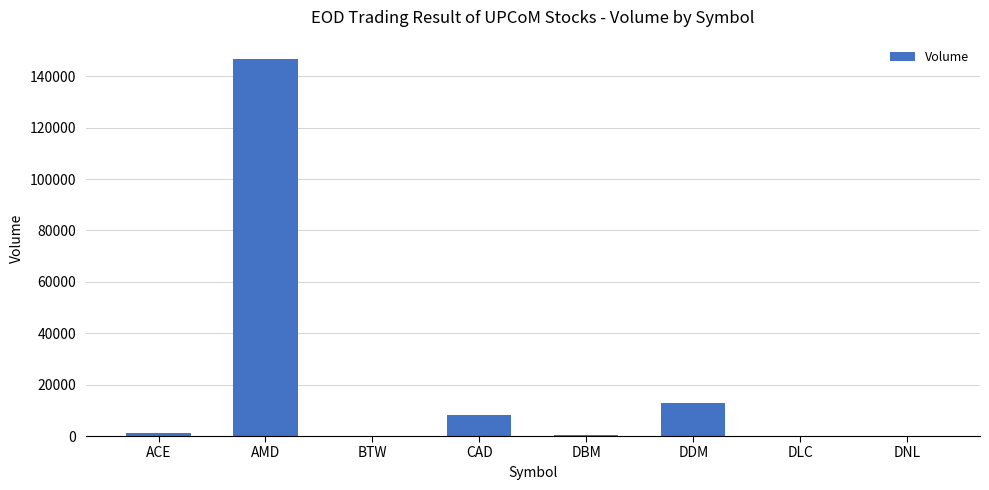

What is the sum of all values?

169500